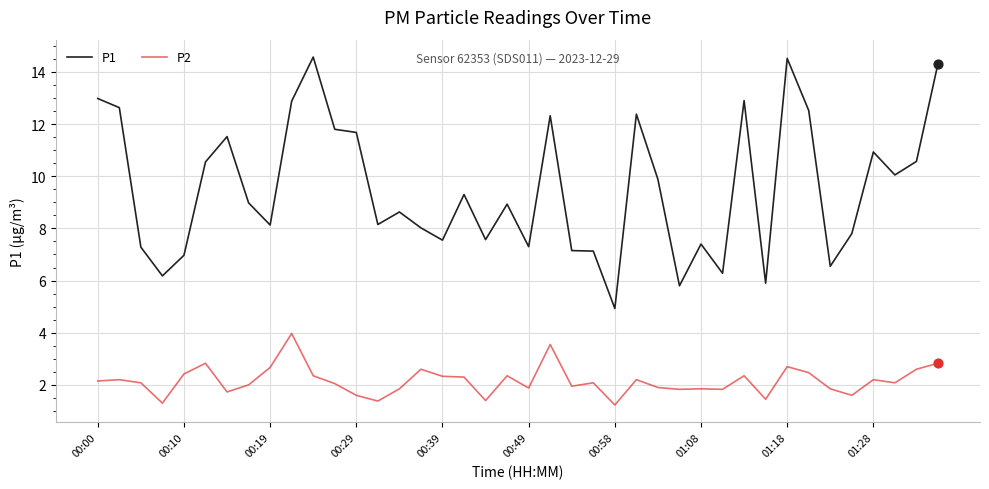

Which series has the largest total across all categories?

P1